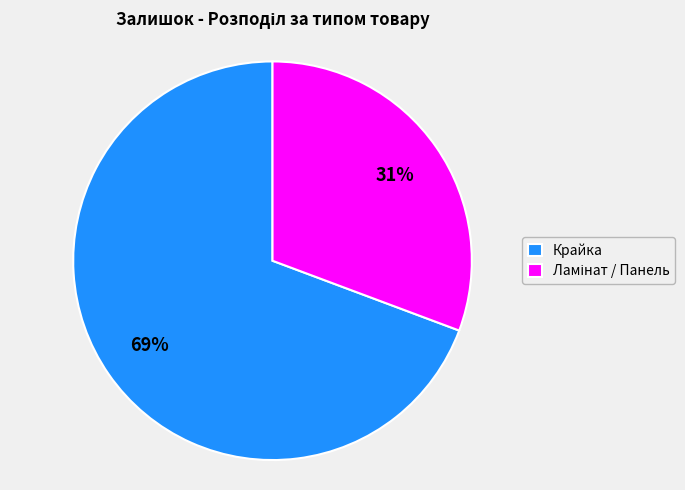

Is it true that Крайка is 55% of the pie?

False